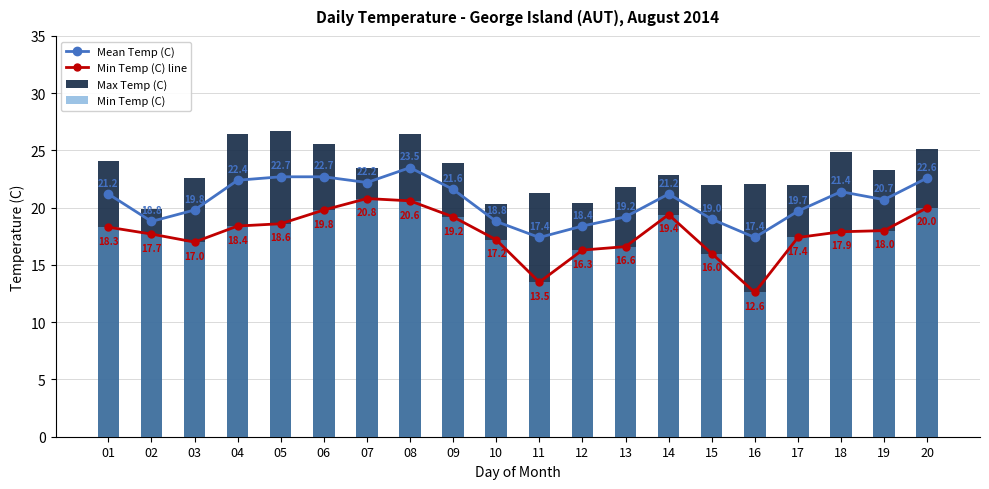

Which series changed the most between 07 and 17?

Min Temp (C) line